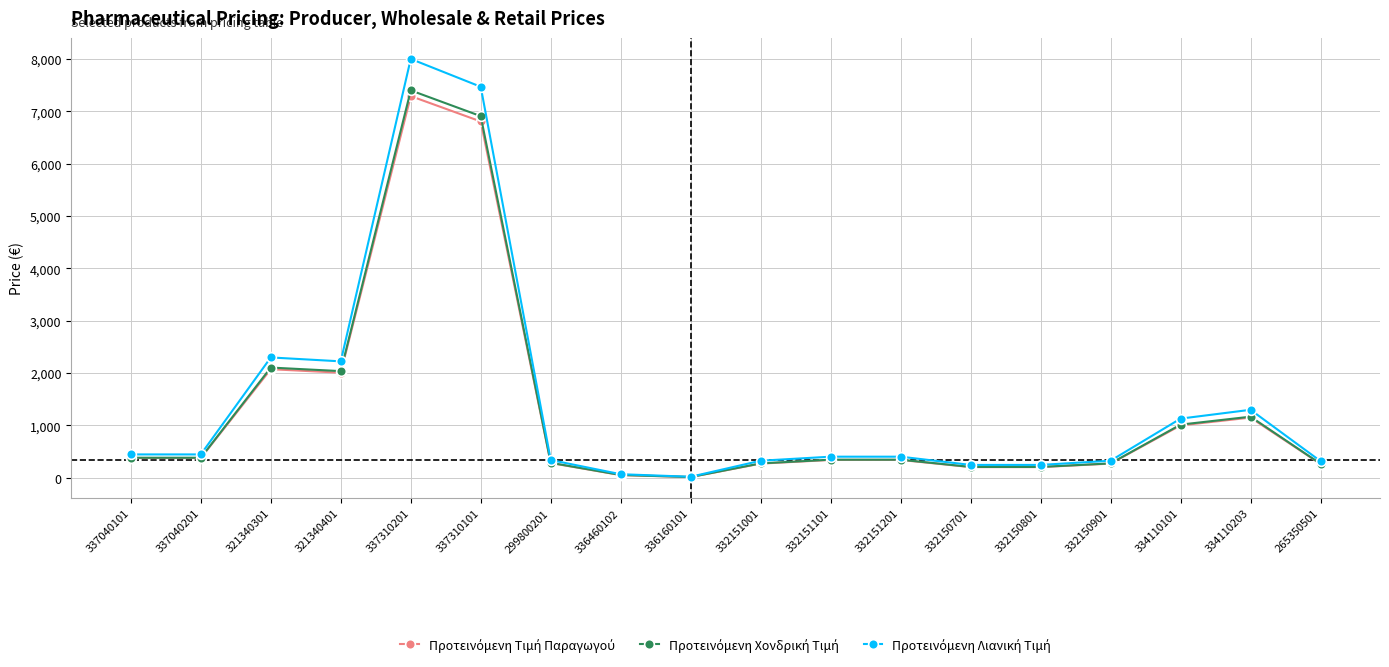

What is the total value across all series at 321340401?

6268.0